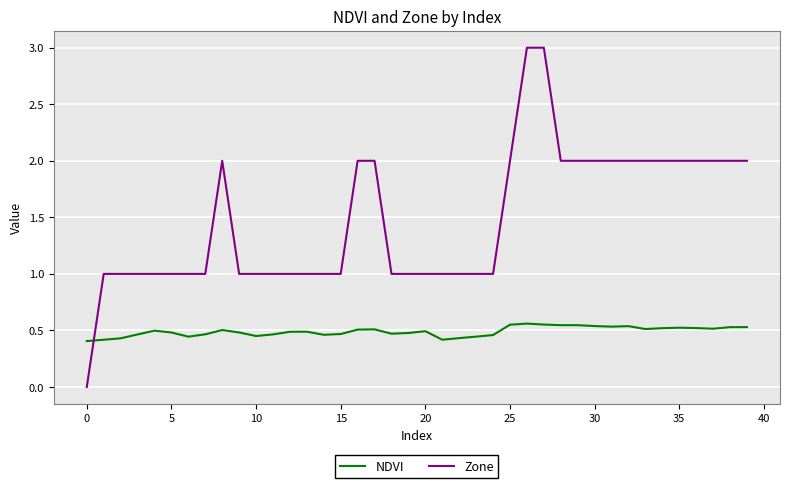

What is the difference between the maximum and minimum values in the Zone series?

3.0